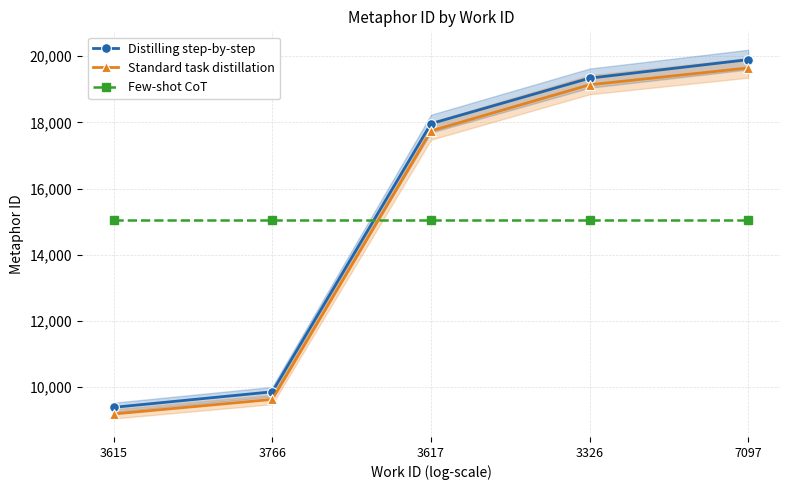

What position from the right is 3615?

5